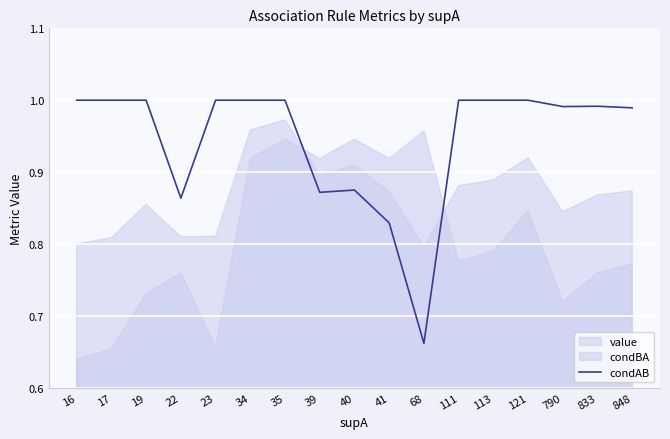

The value of condAB at 833 is 1.7. True or false?

False